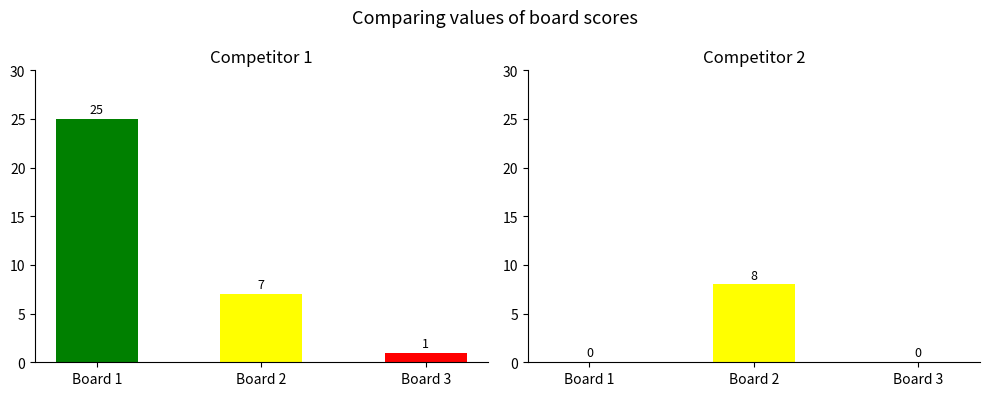

What is the difference between the maximum and minimum values in the Score 2 series?

8